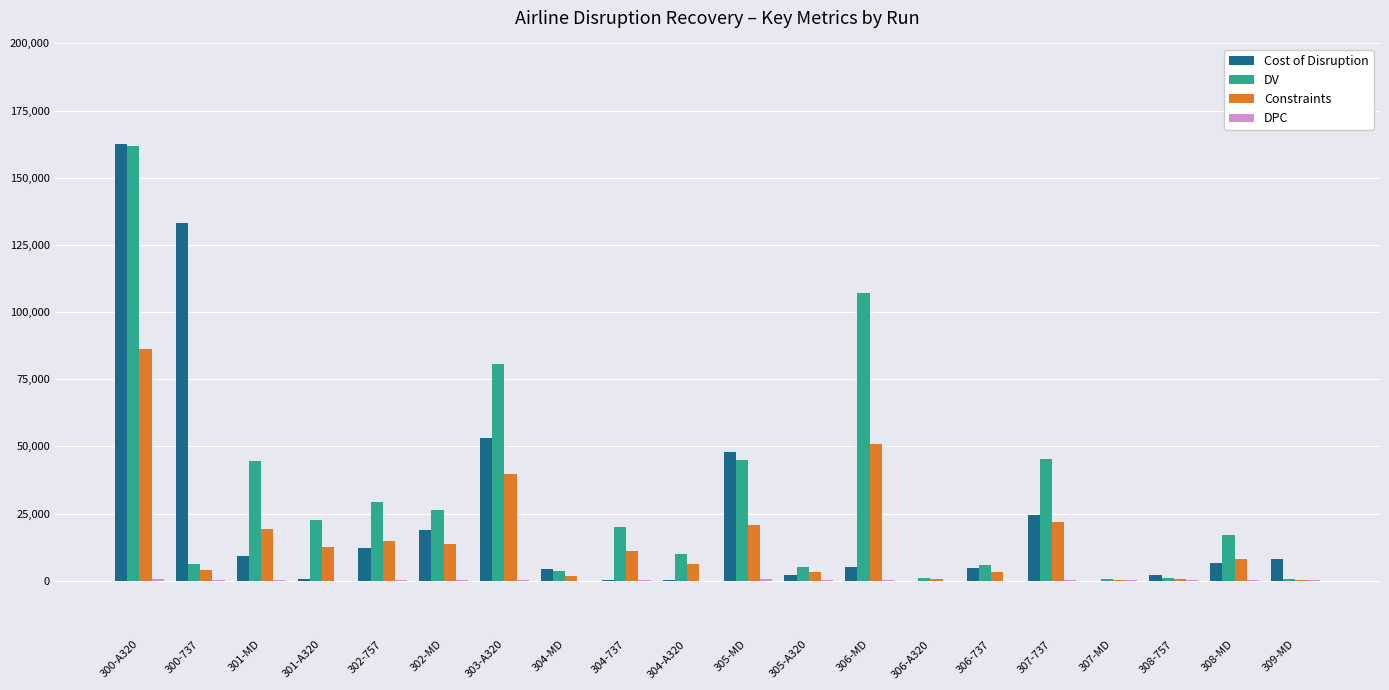

At which category does the chart reach its peak across all series?

300-A320